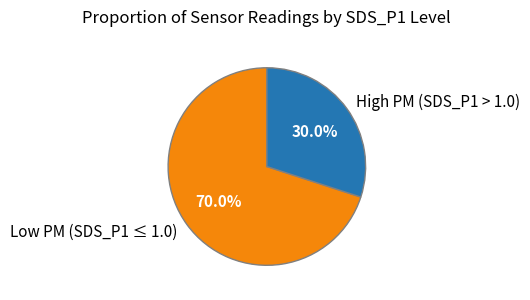

Which slice represents more than half of the pie?

Low PM (SDS_P1 ≤ 1.0)